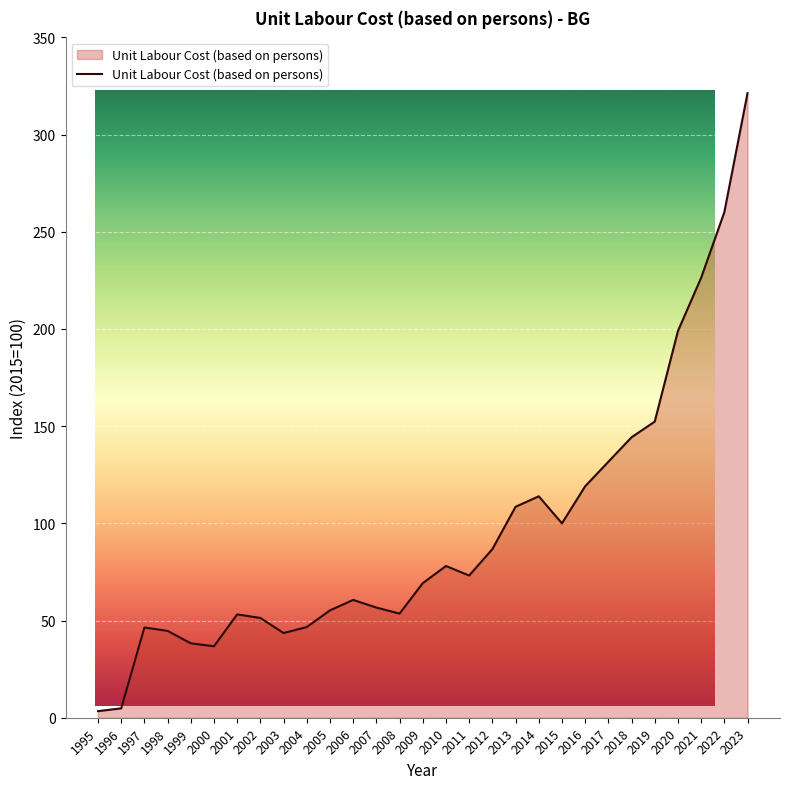

How many values exceed 69?

15